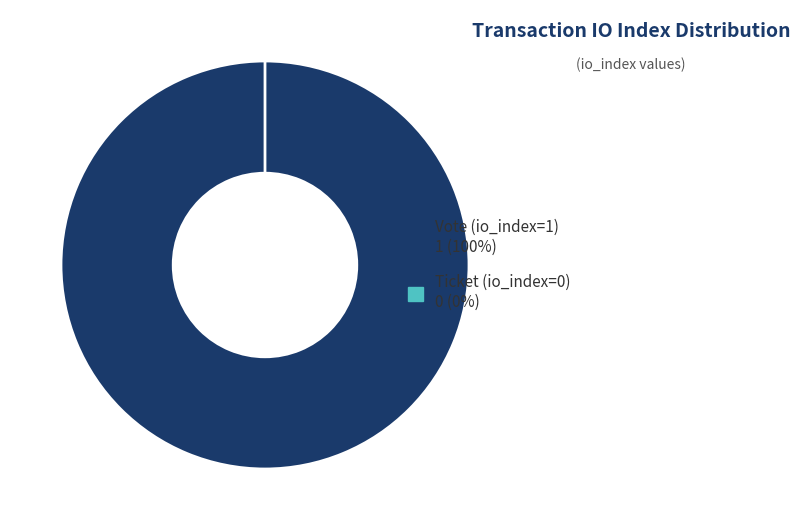

How many segments does this pie chart have?

2